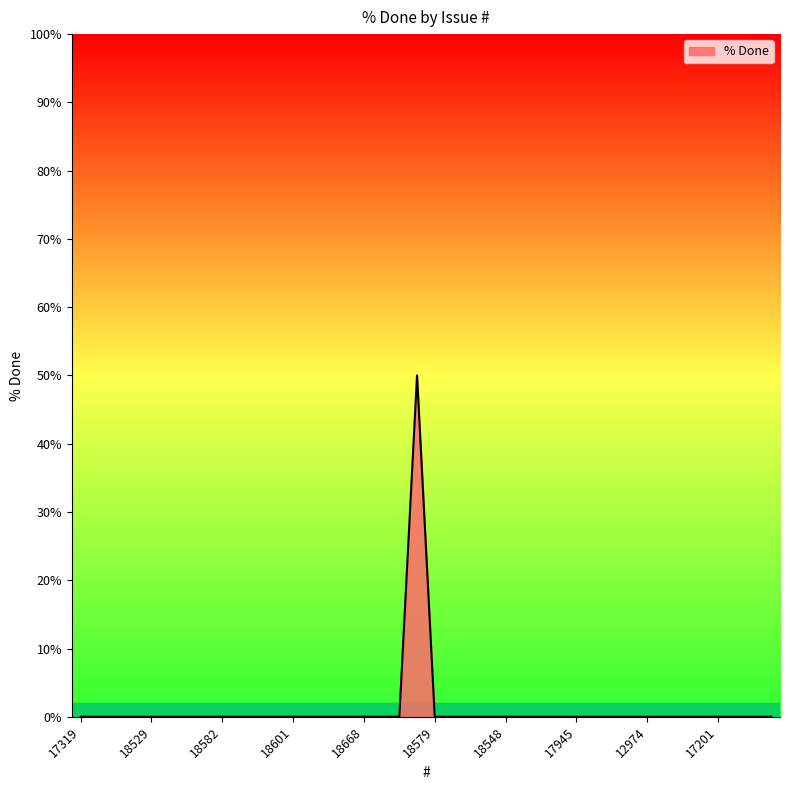

What is the maximum value shown in the chart?

50